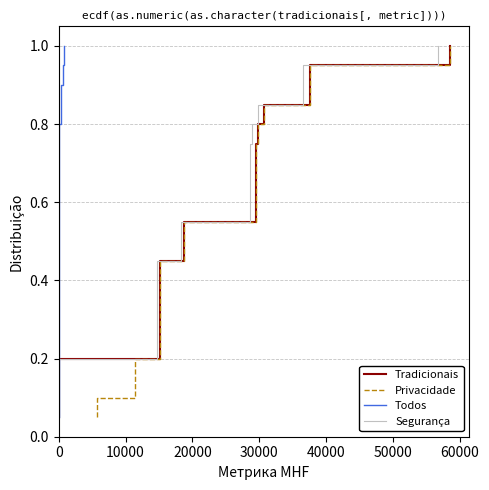

What is the difference between the maximum and minimum values in the Privacidade series?

0.9